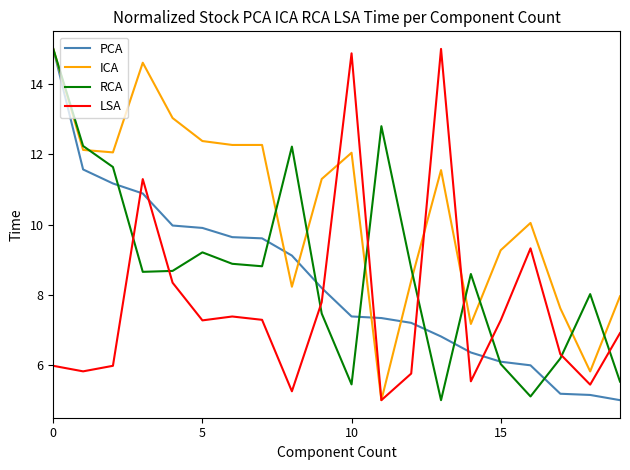

What is the highest value of the ICA series?

15.0